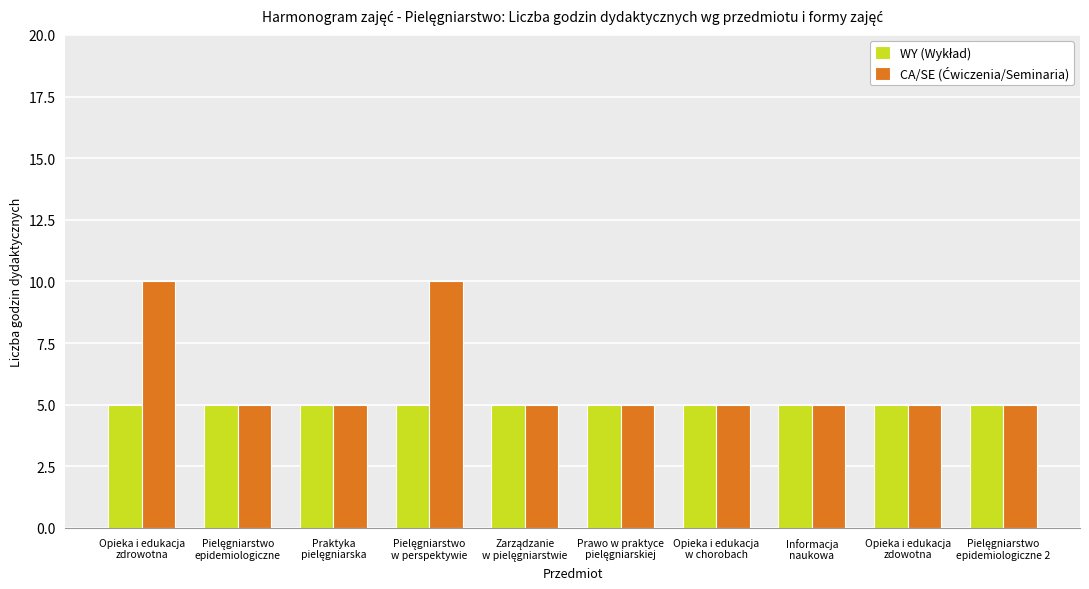

What is the greatest value displayed?

10